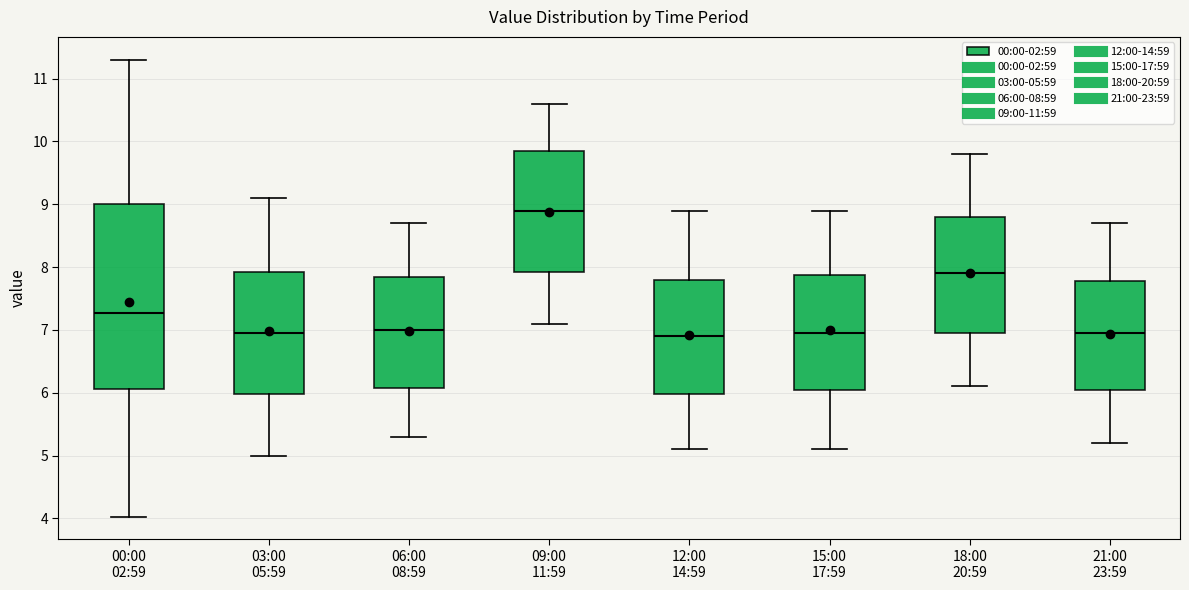

Reading left to right, transcribe this box plot: for each box, give where its median line is, the range the box spans, and where its two whiskers end, as read against the y-axis. The values are not printed on the chart, so give them approximately, as read against the axis.

00:00 02:59: median 7.3, box 6.1 to 9.0, whiskers 4.0 to 11.3
03:00 05:59: median 7.0, box 6.0 to 7.9, whiskers 5.0 to 9.1
06:00 08:59: median 7.0, box 6.1 to 7.9, whiskers 5.3 to 8.7
09:00 11:59: median 8.9, box 7.9 to 9.9, whiskers 7.1 to 10.6
12:00 14:59: median 6.9, box 6.0 to 7.8, whiskers 5.1 to 8.9
15:00 17:59: median 7.0, box 6.1 to 7.9, whiskers 5.1 to 8.9
18:00 20:59: median 7.9, box 7.0 to 8.8, whiskers 6.1 to 9.8
21:00 23:59: median 7.0, box 6.1 to 7.8, whiskers 5.2 to 8.7